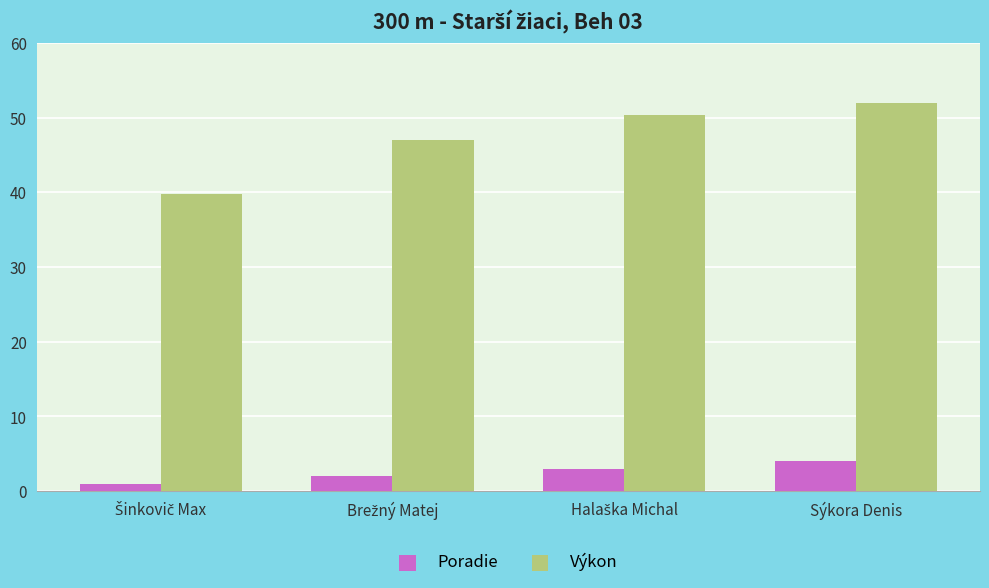

What is the average value of the Poradie series?

2.5